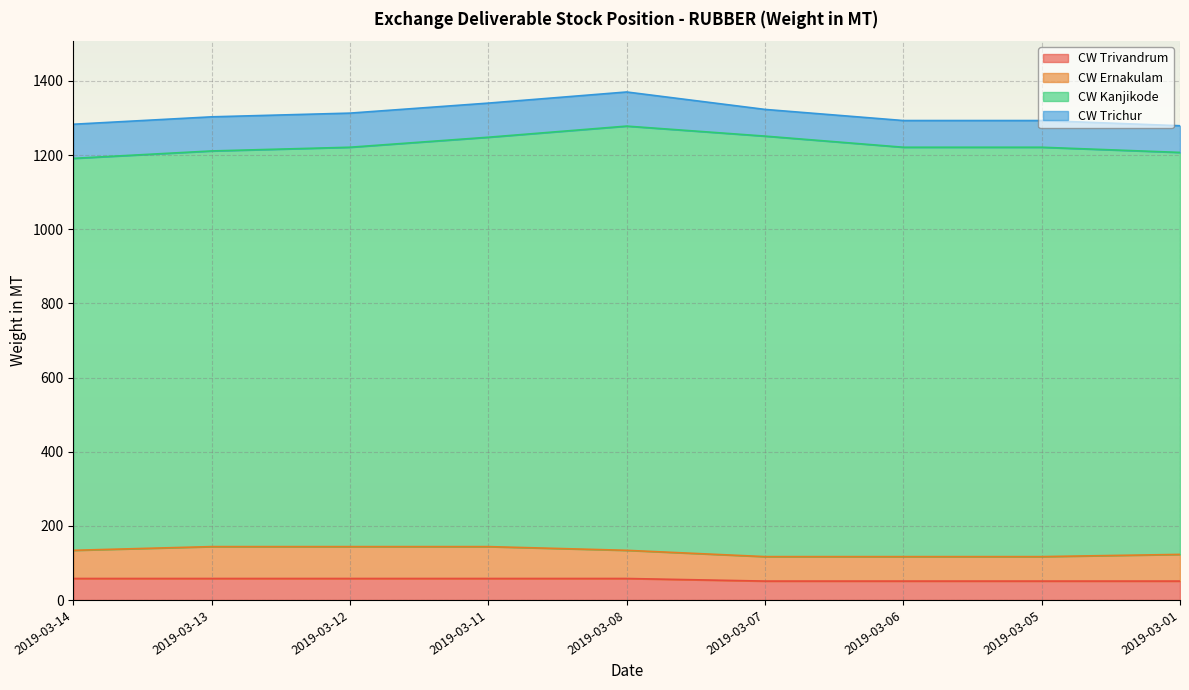

List the labels in order of CW Ernakulam value, largest first.

2019-03-13, 2019-03-12, 2019-03-11, 2019-03-14, 2019-03-08, 2019-03-01, 2019-03-07, 2019-03-06, 2019-03-05